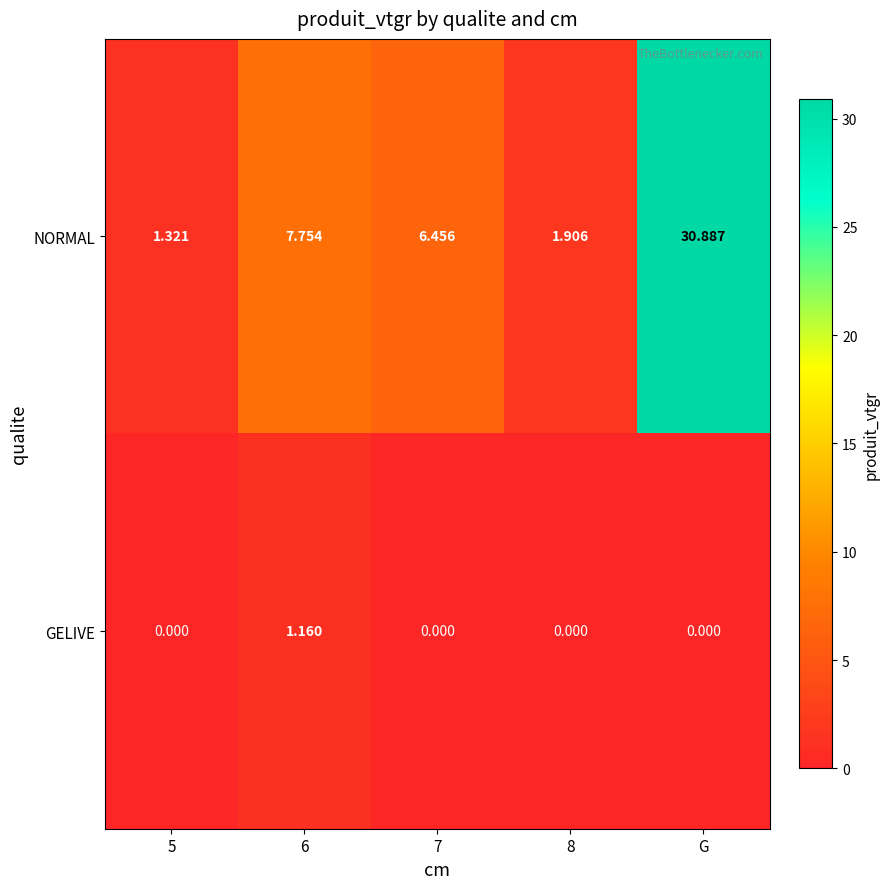

Which series has the widest spread of values?

NORMAL